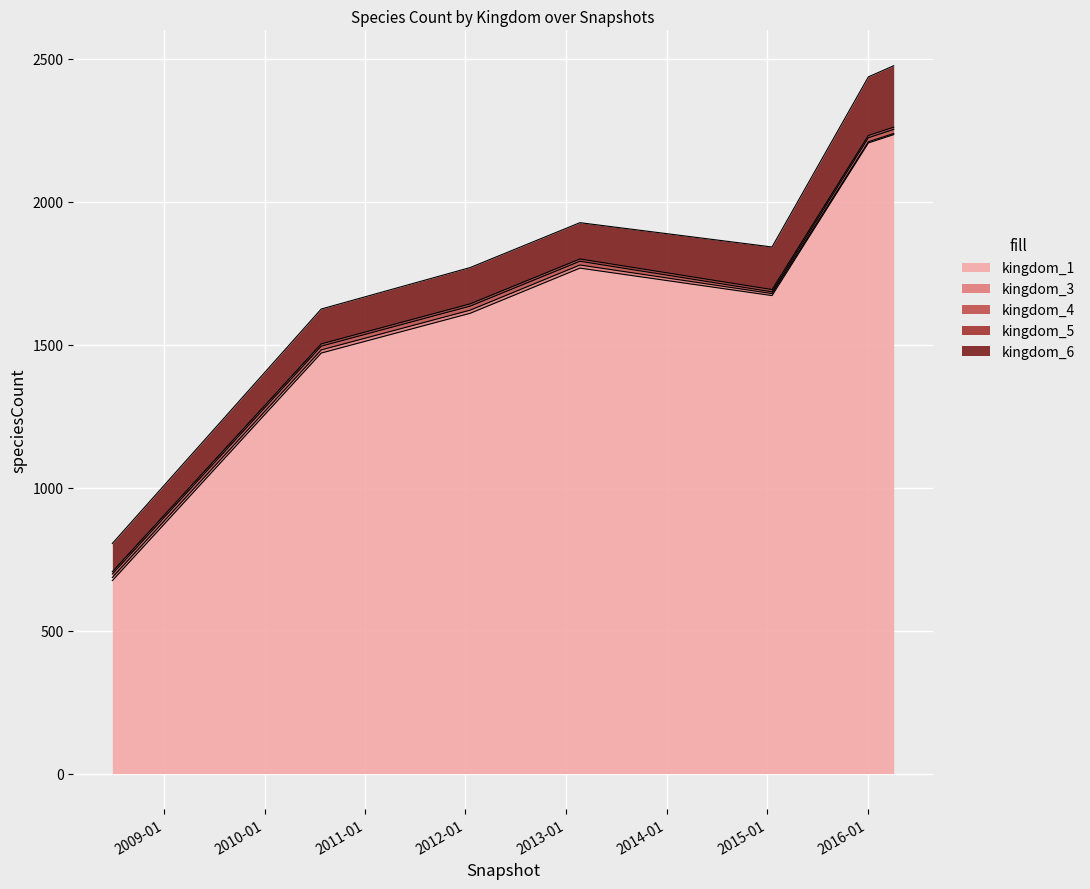

The kingdom_1 series shows 727 at 2010-07-26. True or false?

False